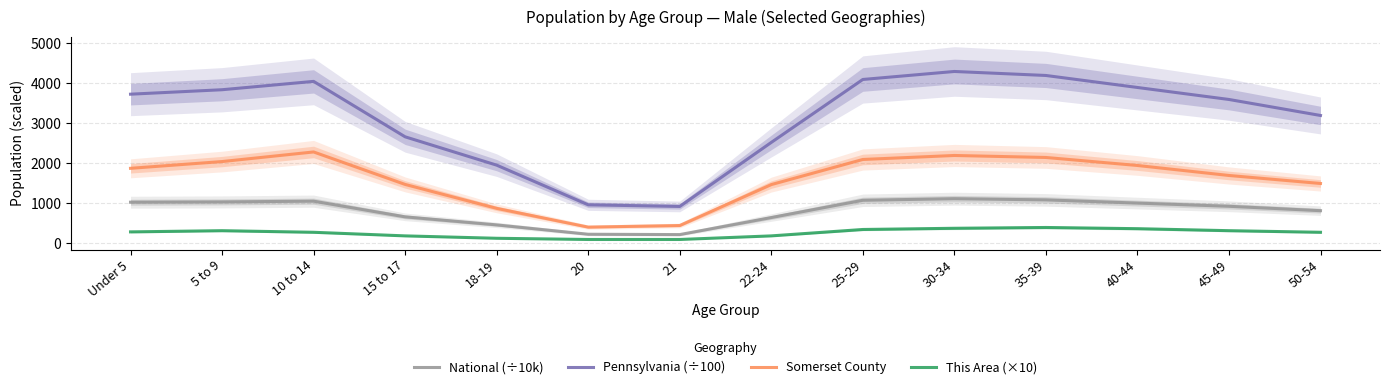

Which series has the largest total across all categories?

Pennsylvania (÷100)